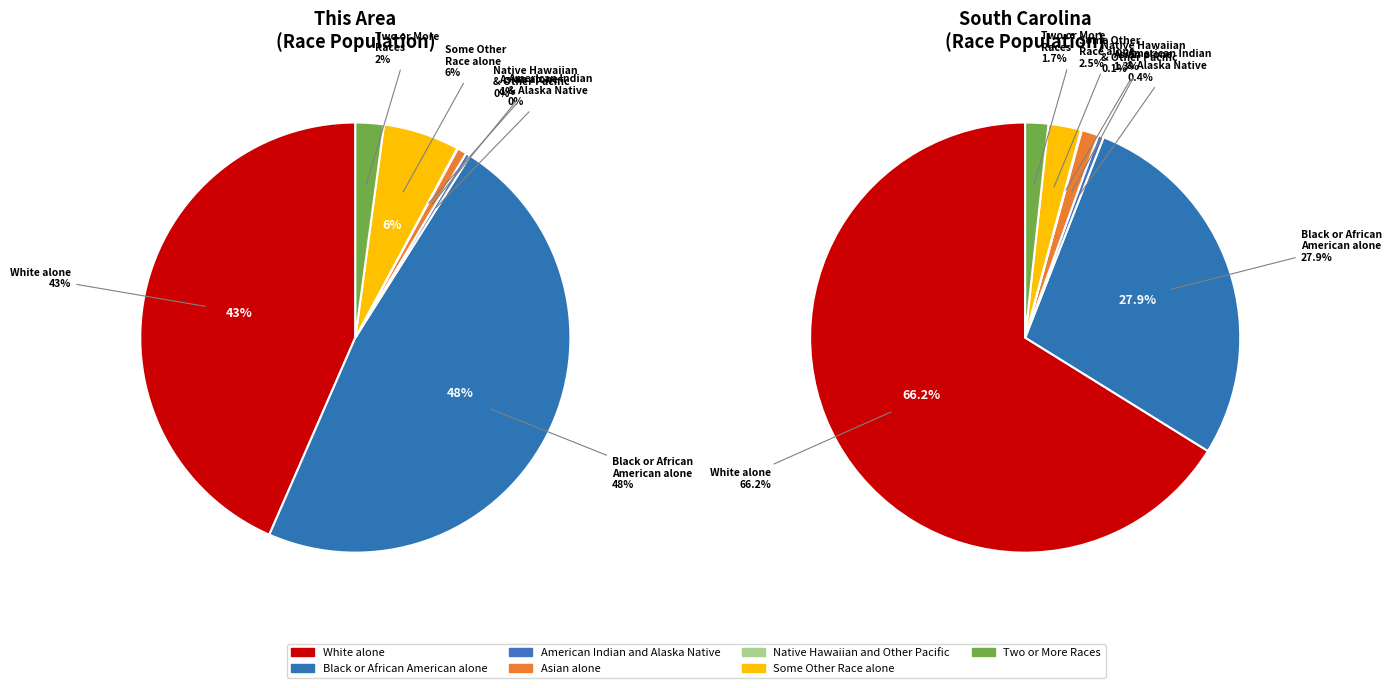

Which slice is the smallest?

Native Hawaiian and Other Pacific